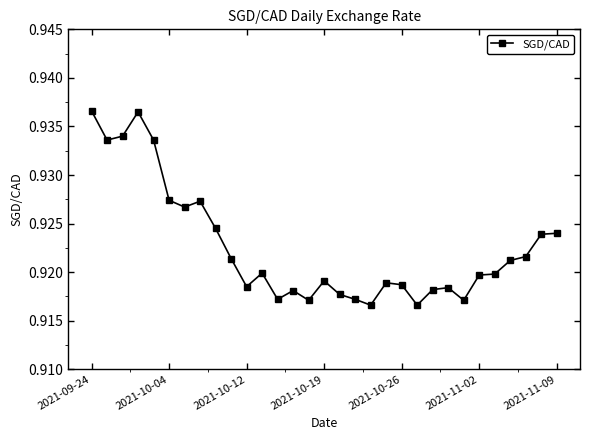

True or false: the data has more than 1 interior local peaks.

True